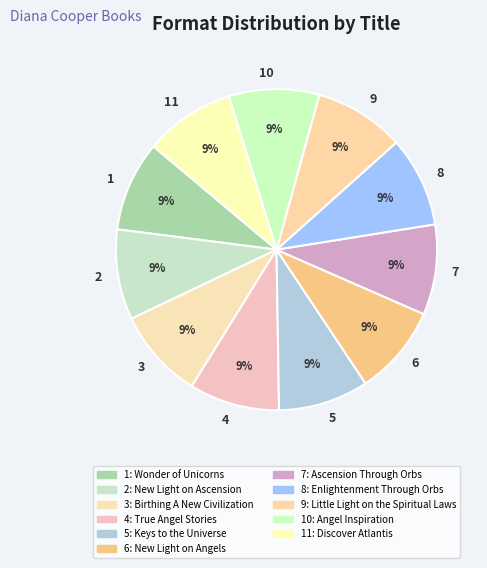

True or false: 10 accounts for 9% of the total.

True